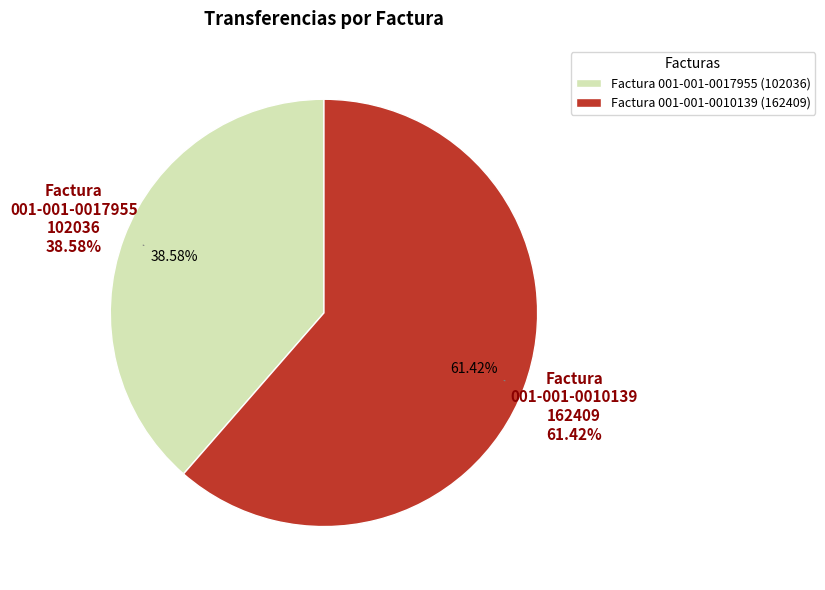

Which category has the biggest portion of the pie?

Factura 001-001-0010139